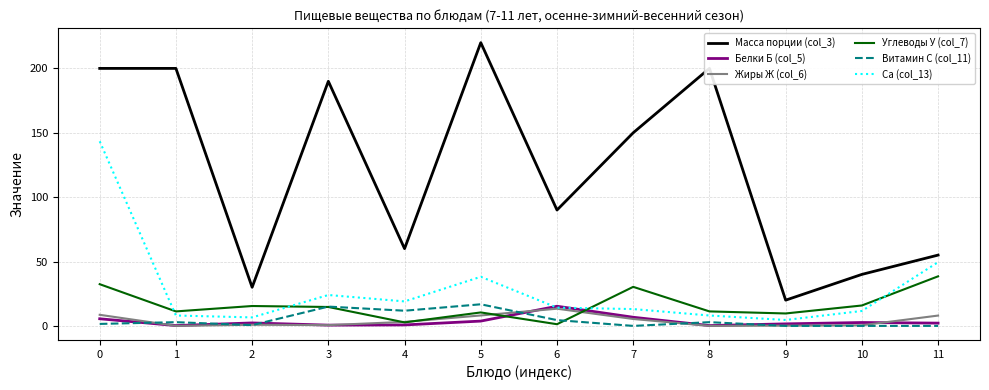

True or false: Витамин С (col_11) has a value of 7.2 at 5.

False